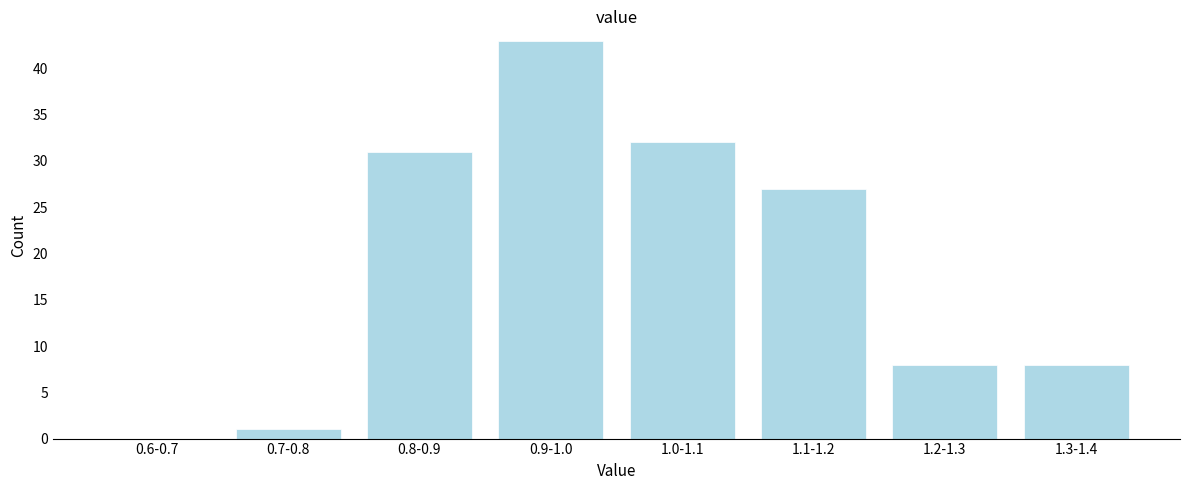

At which label is the value closest to 21?

1.1-1.2